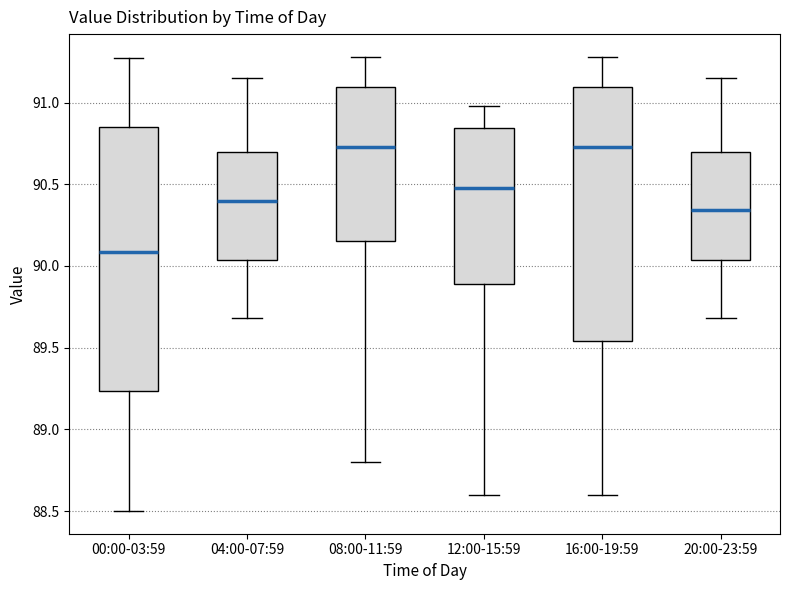

Where is the upper edge of the box for 16:00-19:59 on the y-axis? The values are not printed on the chart, so give them approximately, as read against the axis.

91.10